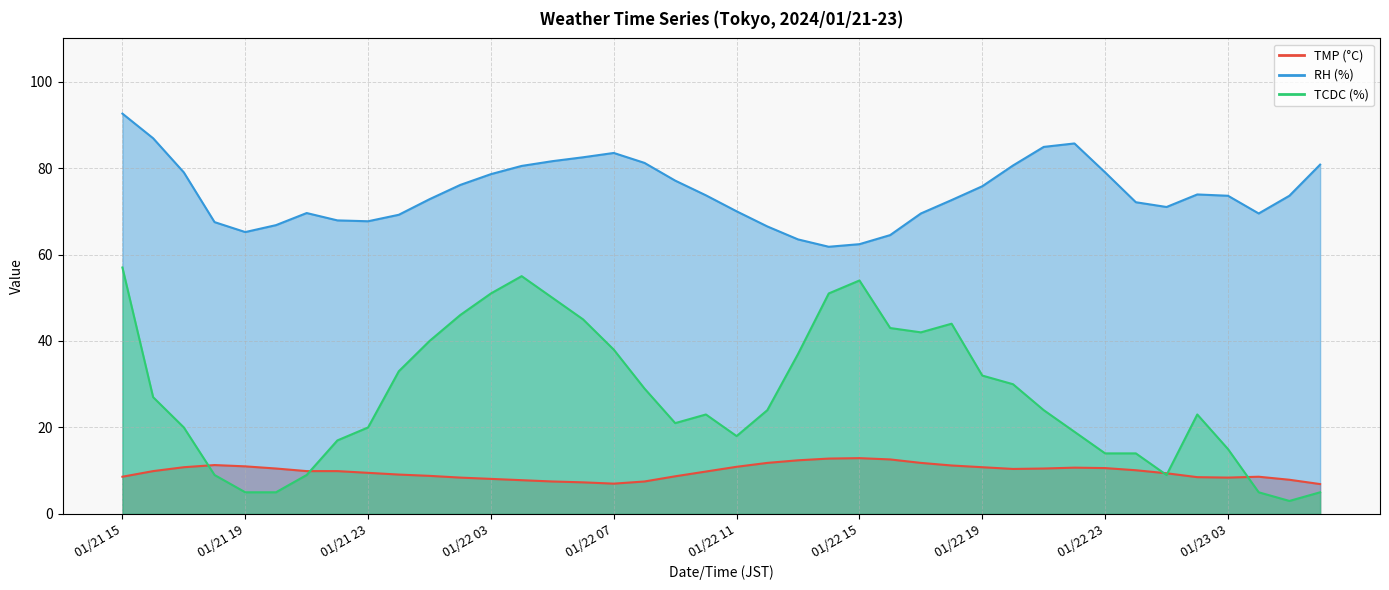

The TMP series shows 11.8 at 01/22 17. True or false?

True